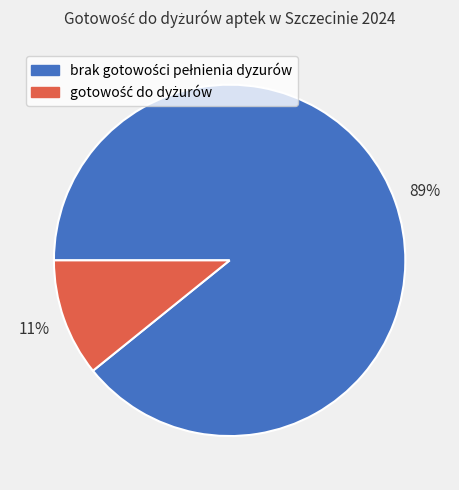

To the nearest percent, what is the difference between the largest and smallest slice percentages?

78%